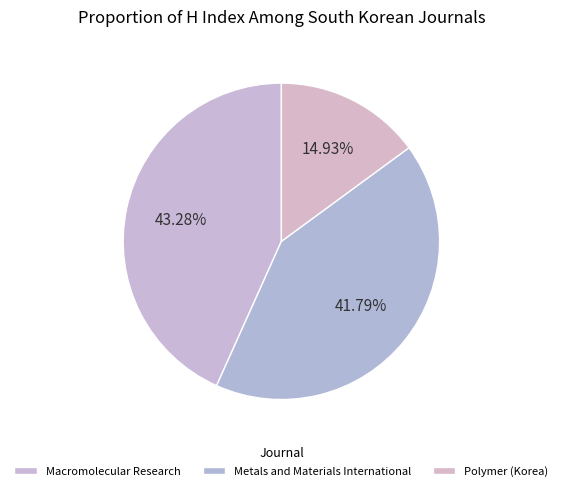

Rank the categories by value from lowest to highest.

Polymer (Korea), Metals and Materials International, Macromolecular Research